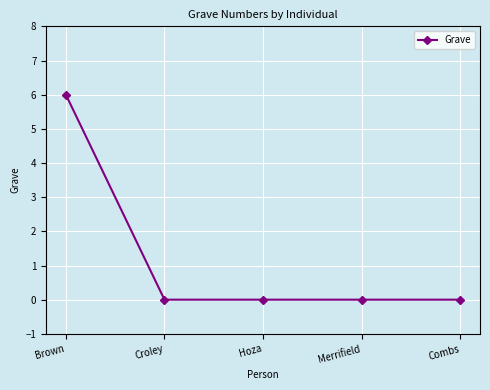

Does the chart have visible grid lines?

Yes